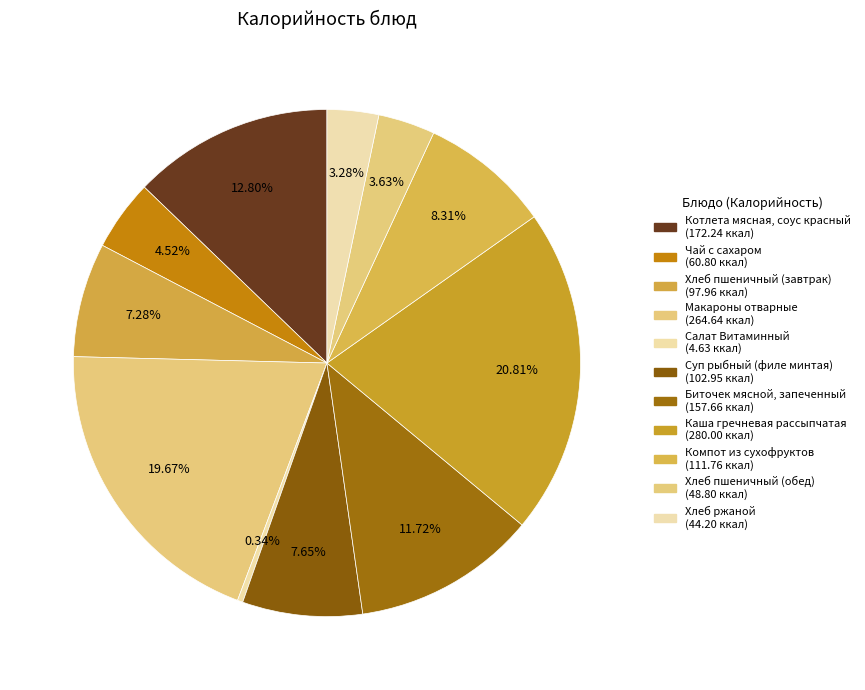

What portion of the pie excludes Каша гречневая рассыпчатая?

79.2%